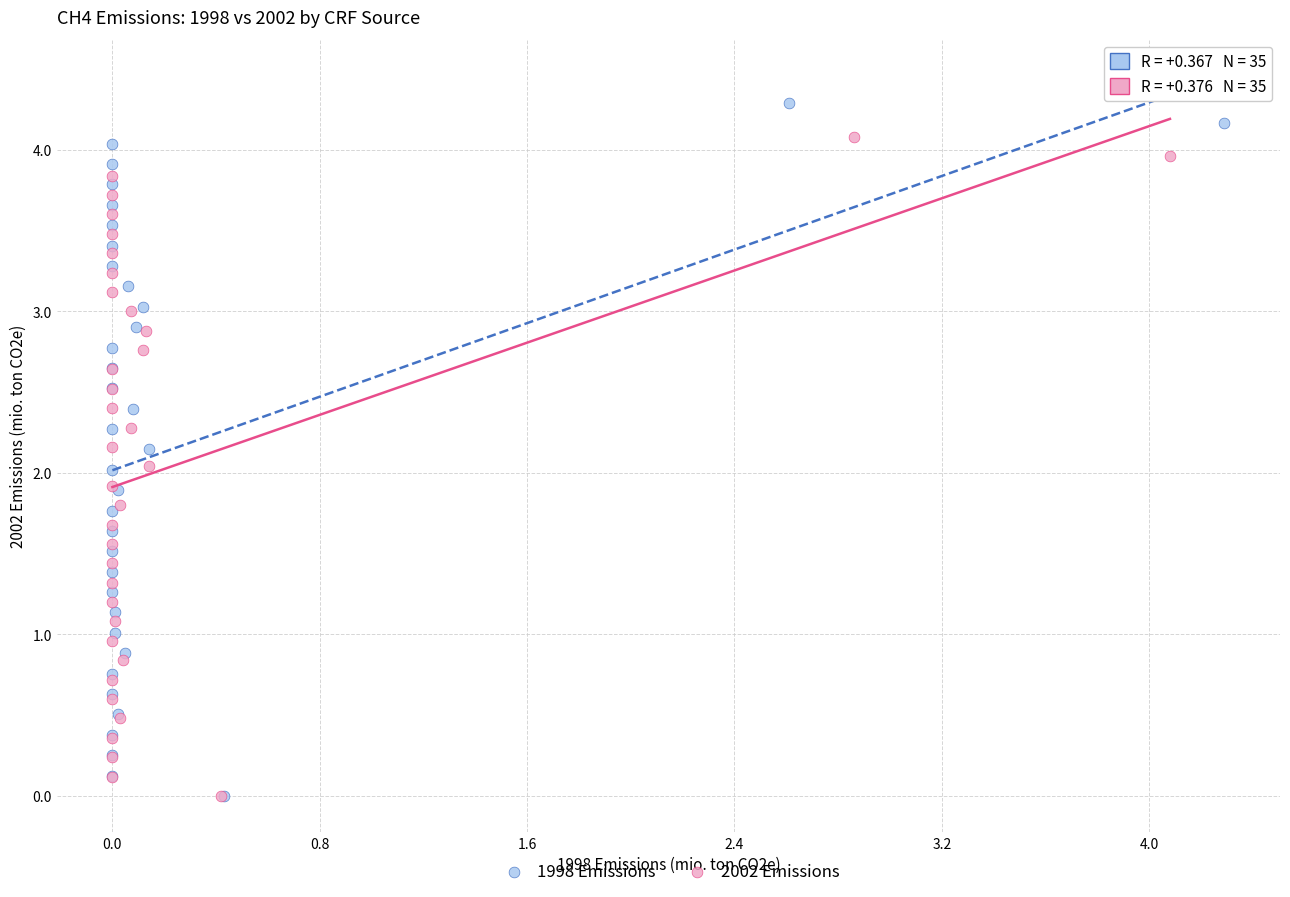

Which series reaches the maximum Y coordinate?

1998 Emissions